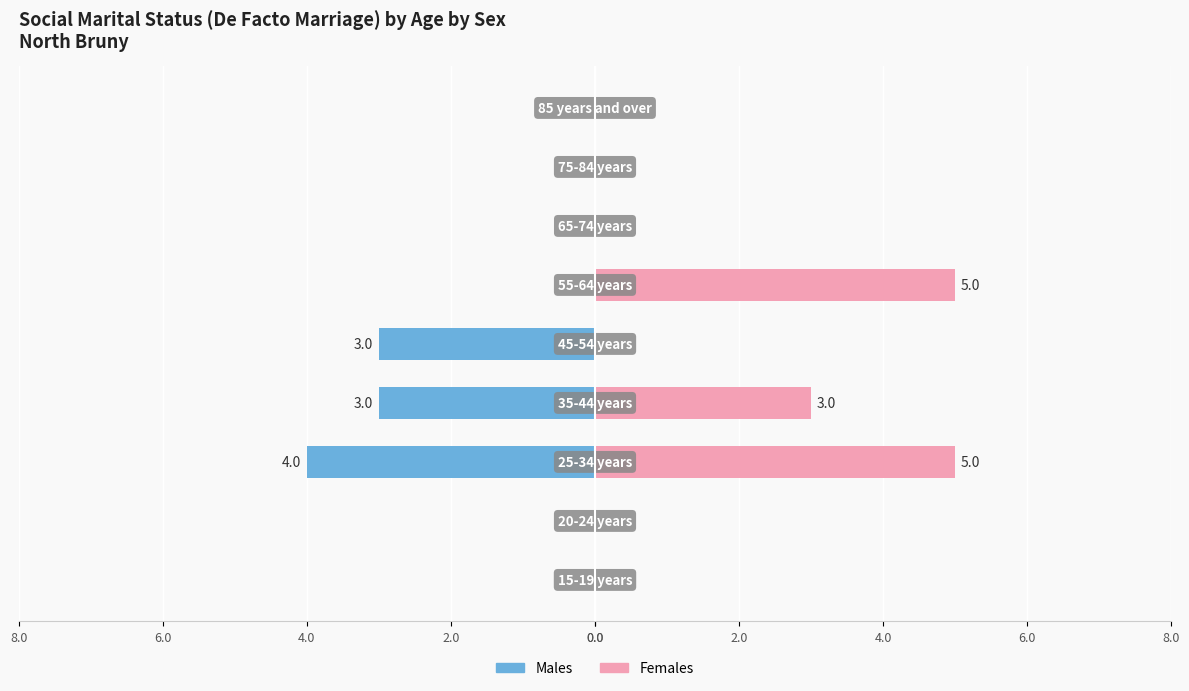

What is the maximum value shown in the chart?

5